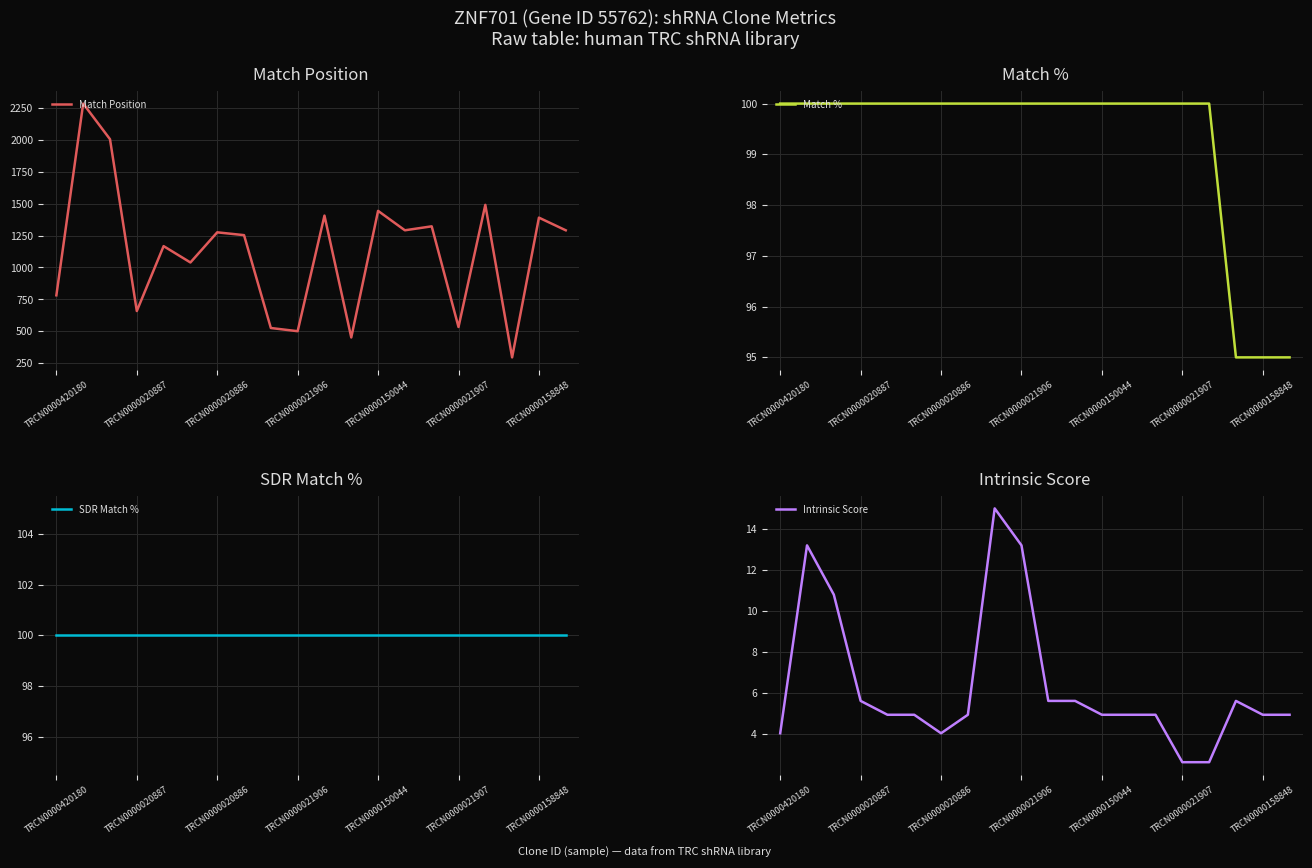

What is the value of the Match Position point at the 19th from the left?

1390.0